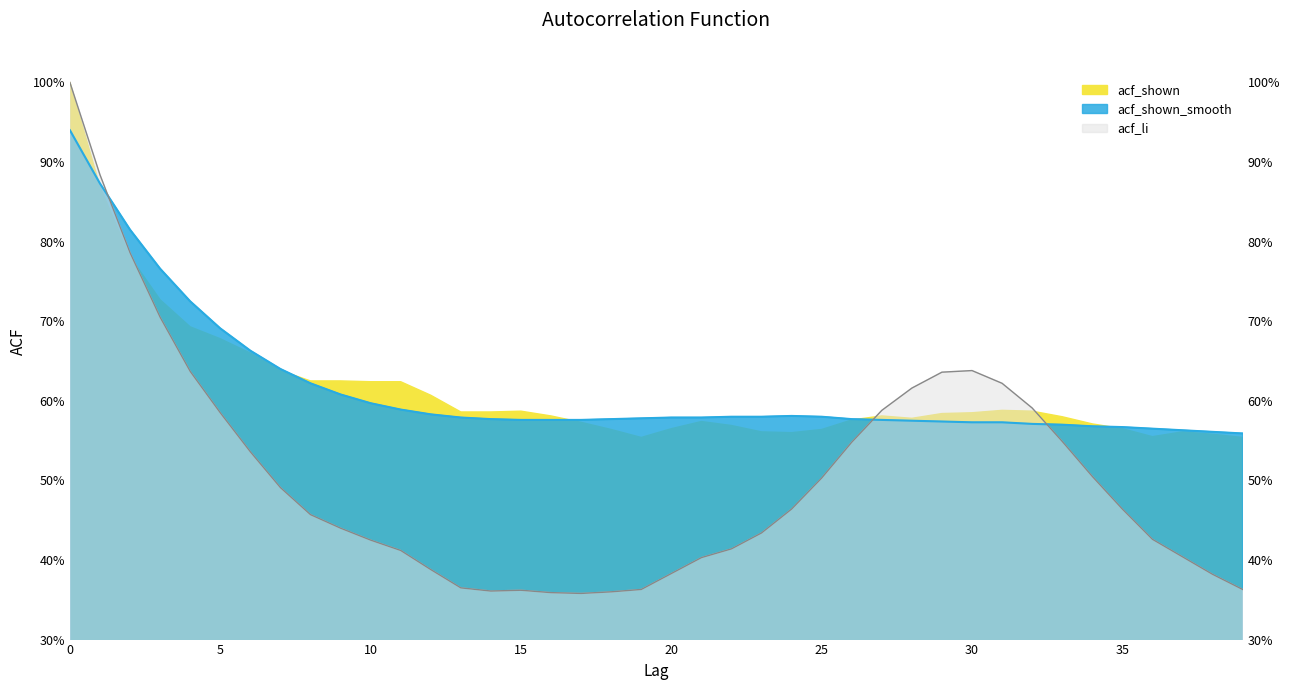

Where is the first local minimum for acf_shown?

19